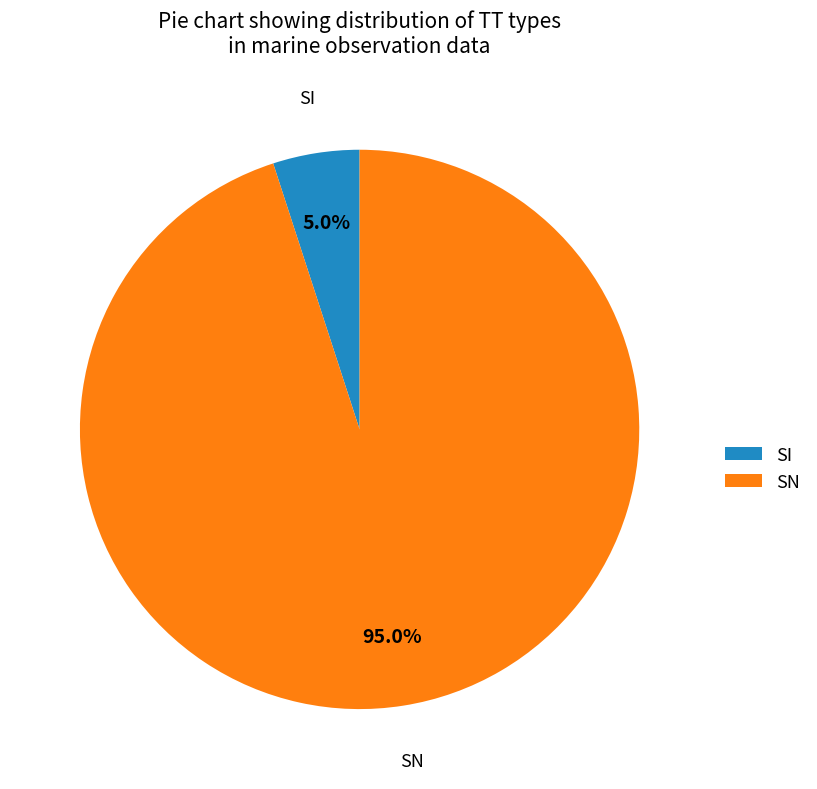

Is it true that SI is 5% of the pie?

True